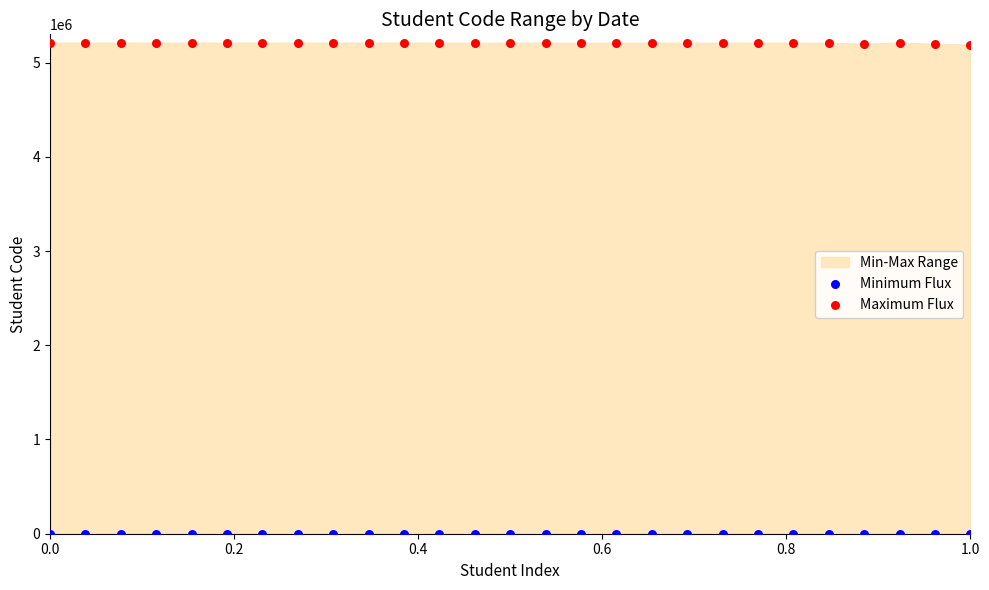

Which series contains the highest Y value?

Maximum Flux